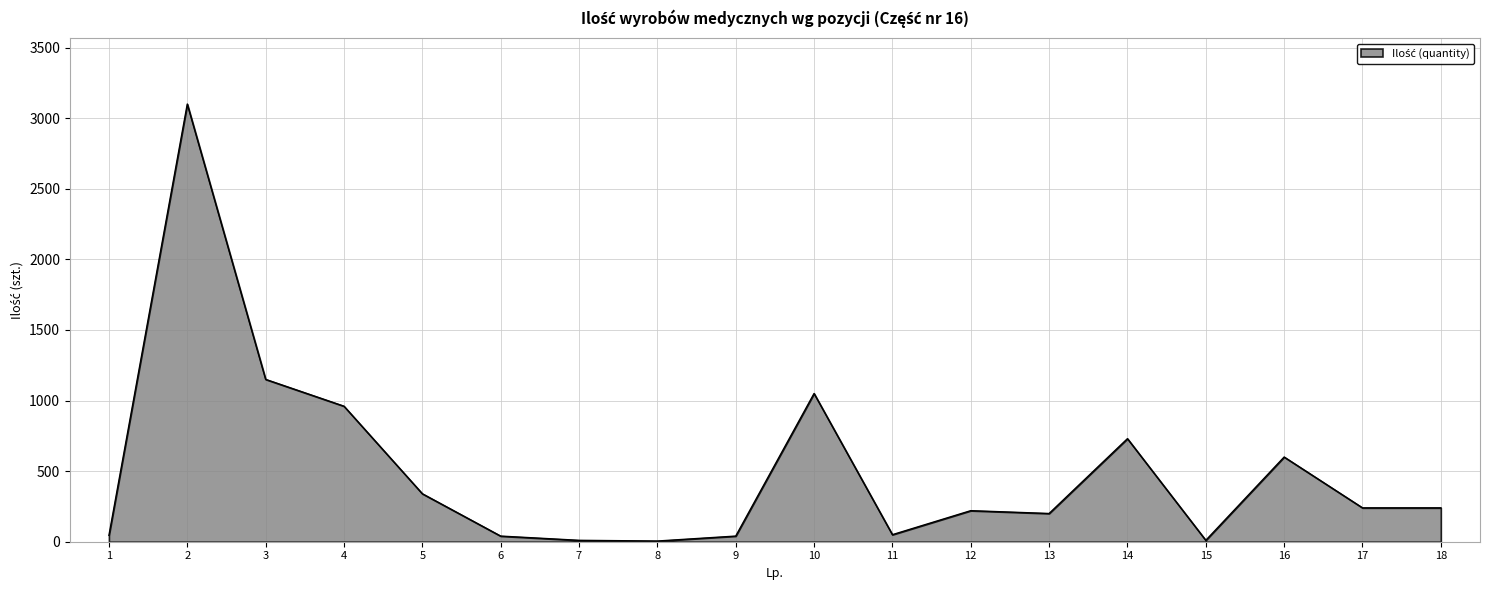

What is the maximum value shown in the chart?

3100